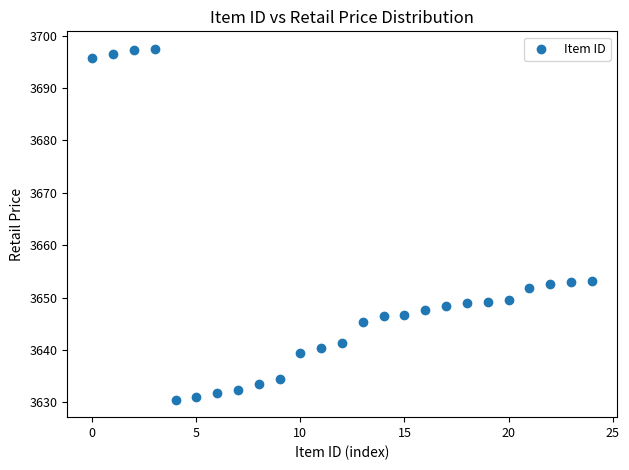

What is the range of Y values (max minus min)?

67.0